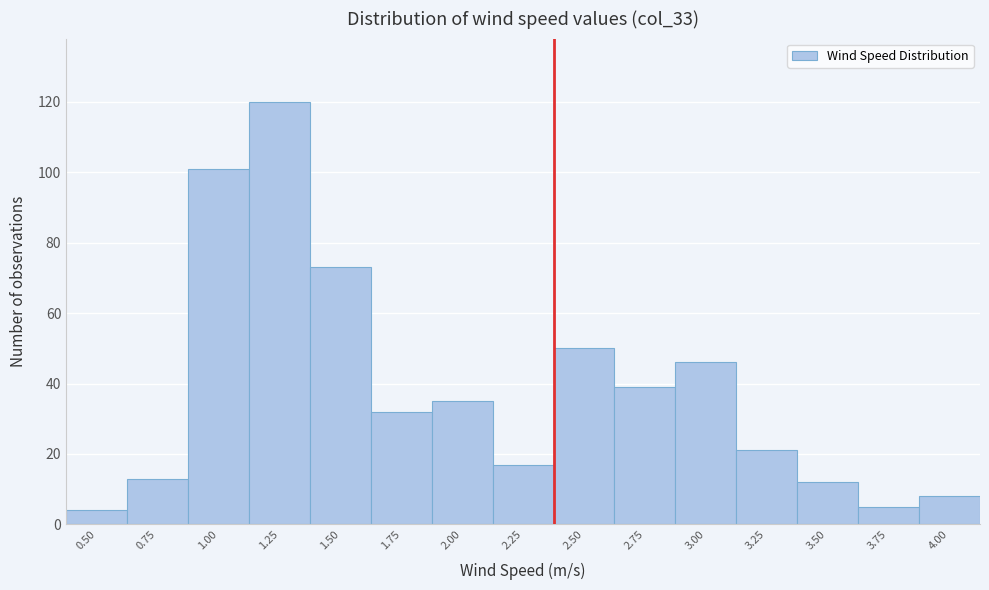

Reading left to right, extract all data points from this chart.

0.50=4	0.75=13	1.00=101	1.25=120	1.50=73	1.75=32	2.00=35	2.25=17	2.50=50	2.75=39	3.00=46	3.25=21	3.50=12	3.75=5	4.00=8